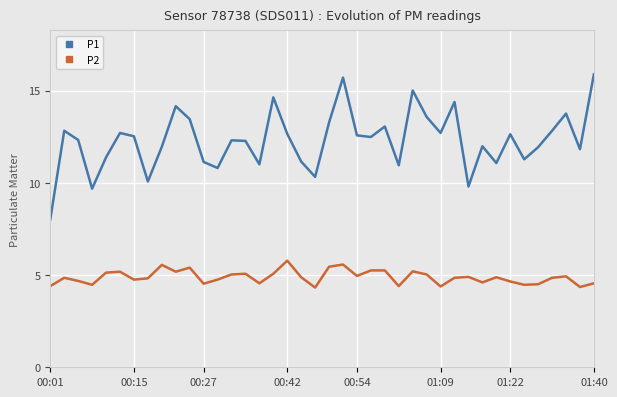

True or false: P2 and P1 cross at least once.

False